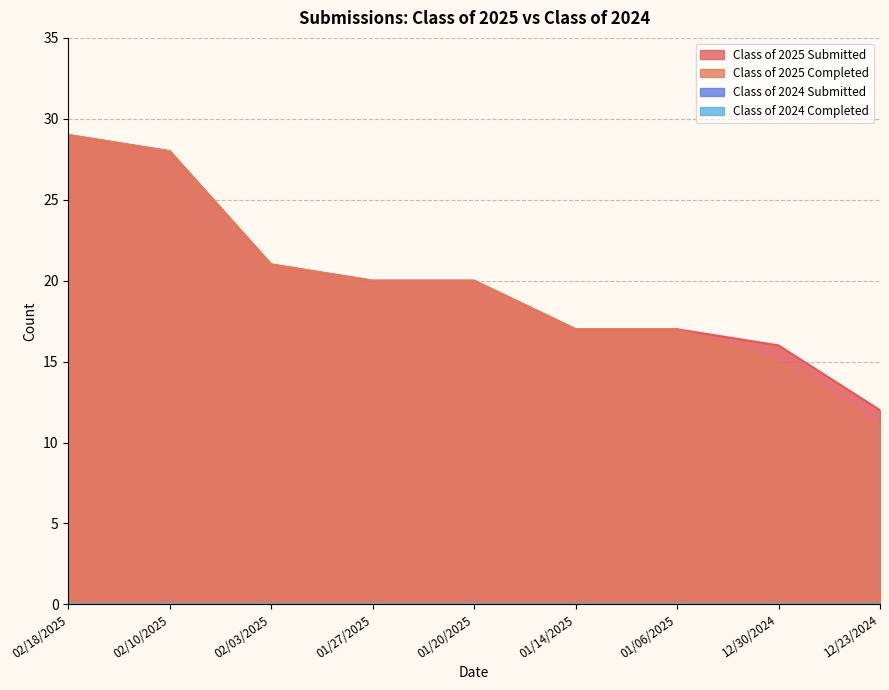

Reading right to left, extract all data points from this chart.

Class of 2025 Submitted: 12	16	17	17	20	20	21	28	29
Class of 2025 Completed: 11	15	17	17	20	20	21	28	29